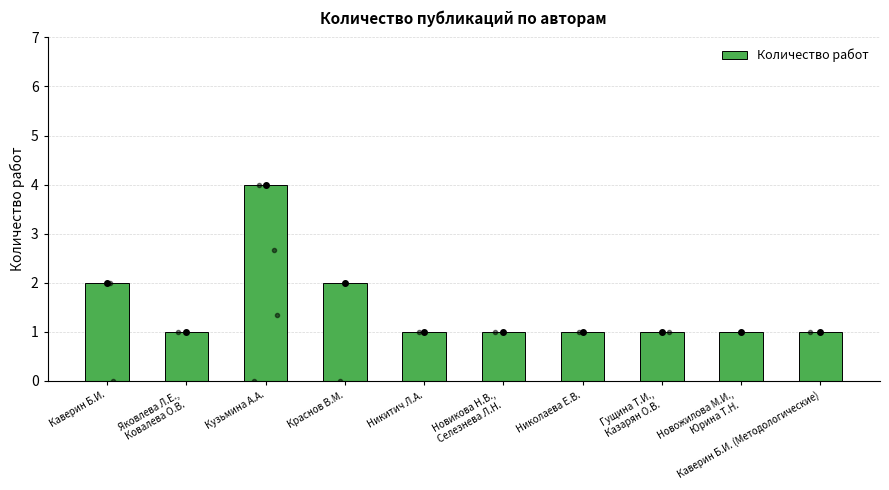

What position from the right is Каверин Б.И. (Методологические)?

1